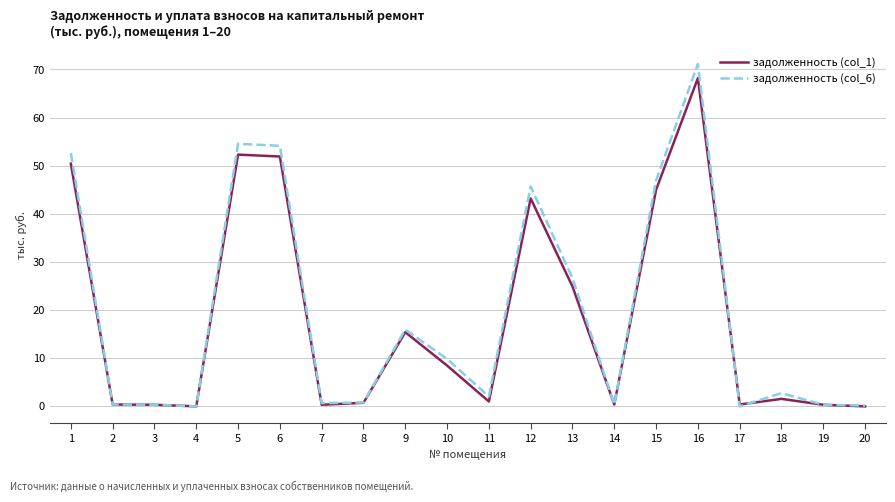

Is it true that задолженность (col_1) equals 33.4 at 20?

False